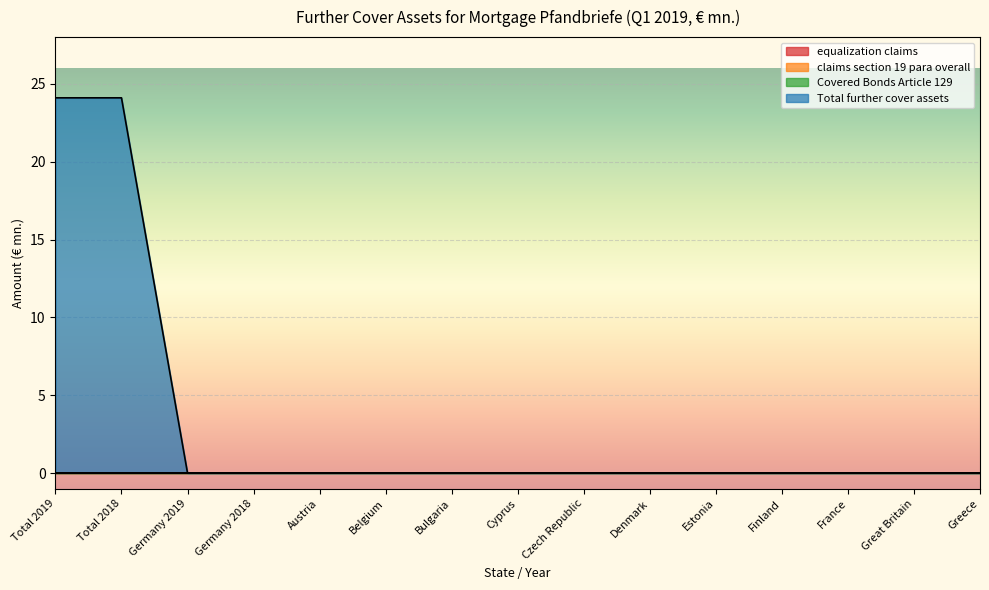

Which series changed the most between Total 2018 and Denmark?

Total further cover assets